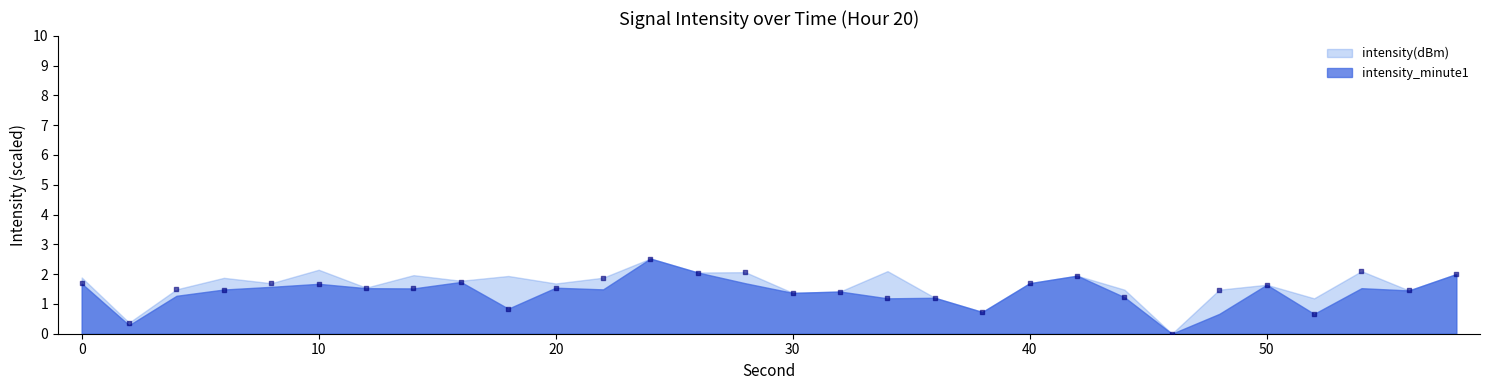

What is the range of X values (max minus min)?

58.0